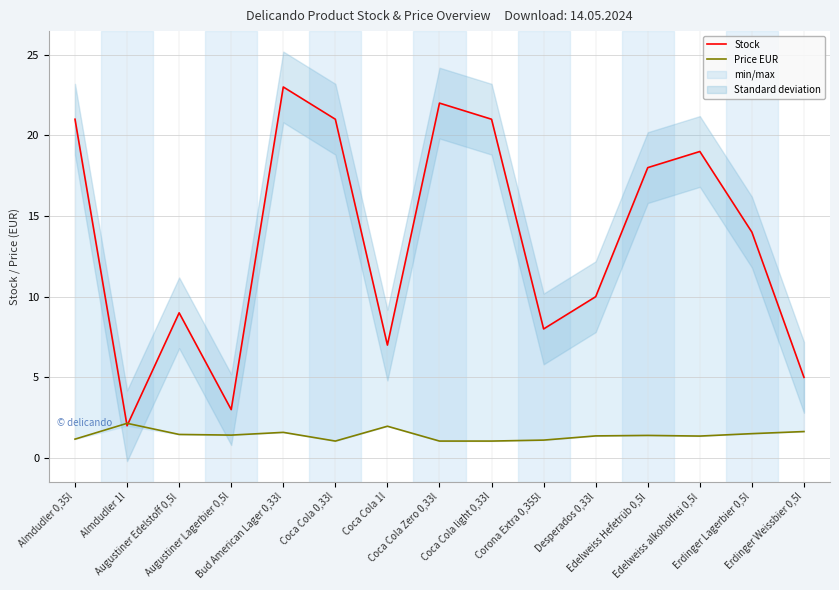

What is the difference between the maximum and second lowest values in the Stock series?

20.0